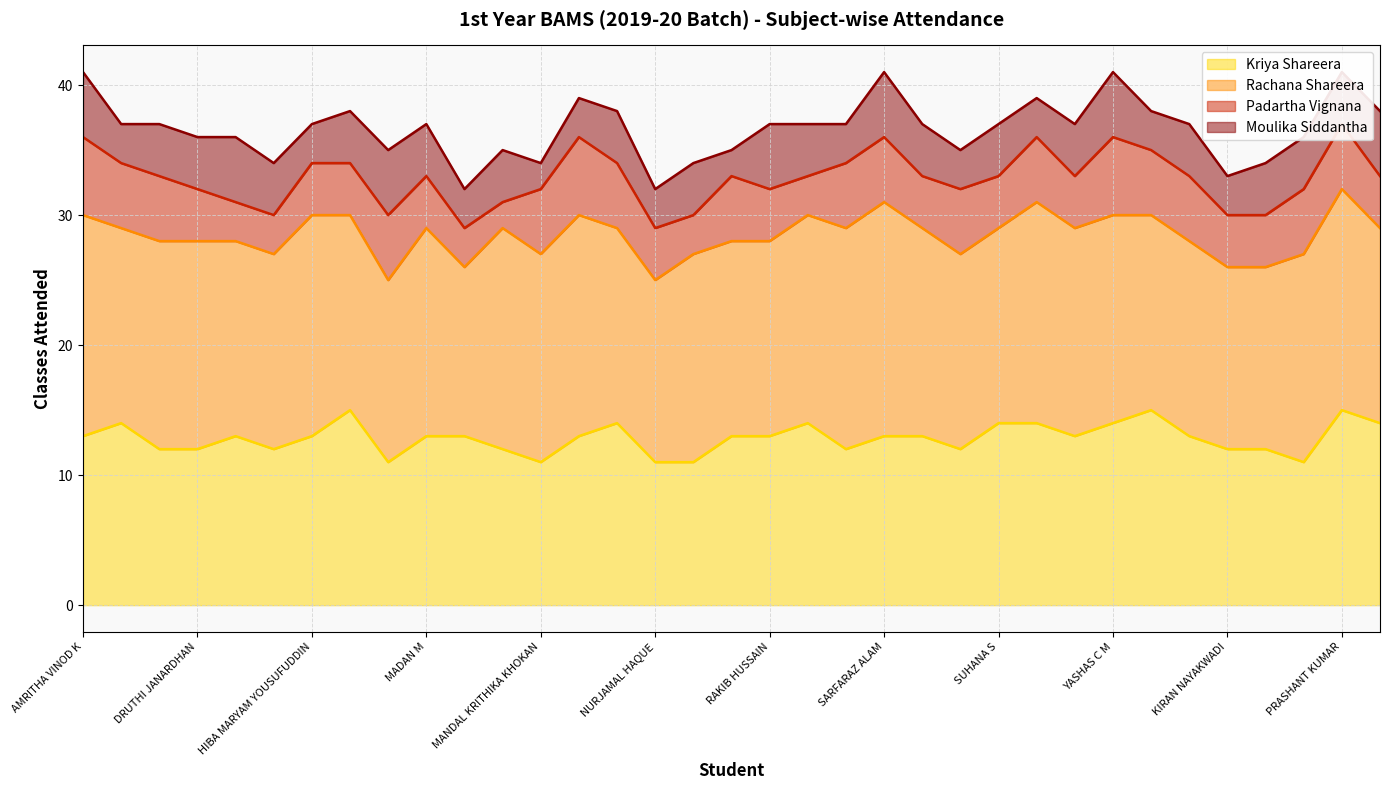

What is the highest value of the Rachana Shareera (line) series?

32